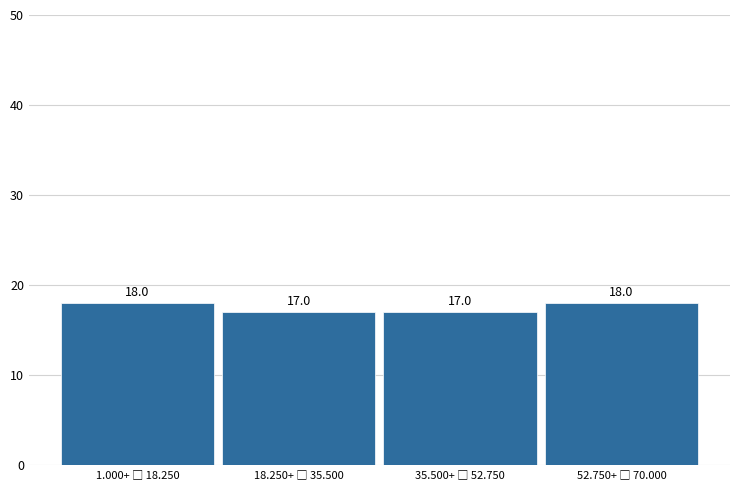

Reading left to right, list all the values displayed in this chart.

18	17	17	18